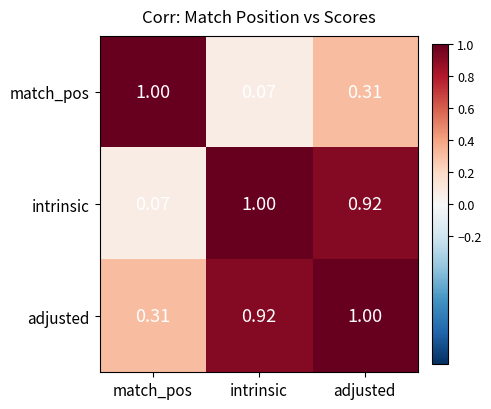

Rank the categories by intrinsic value from lowest to highest.

match_pos, adjusted, intrinsic